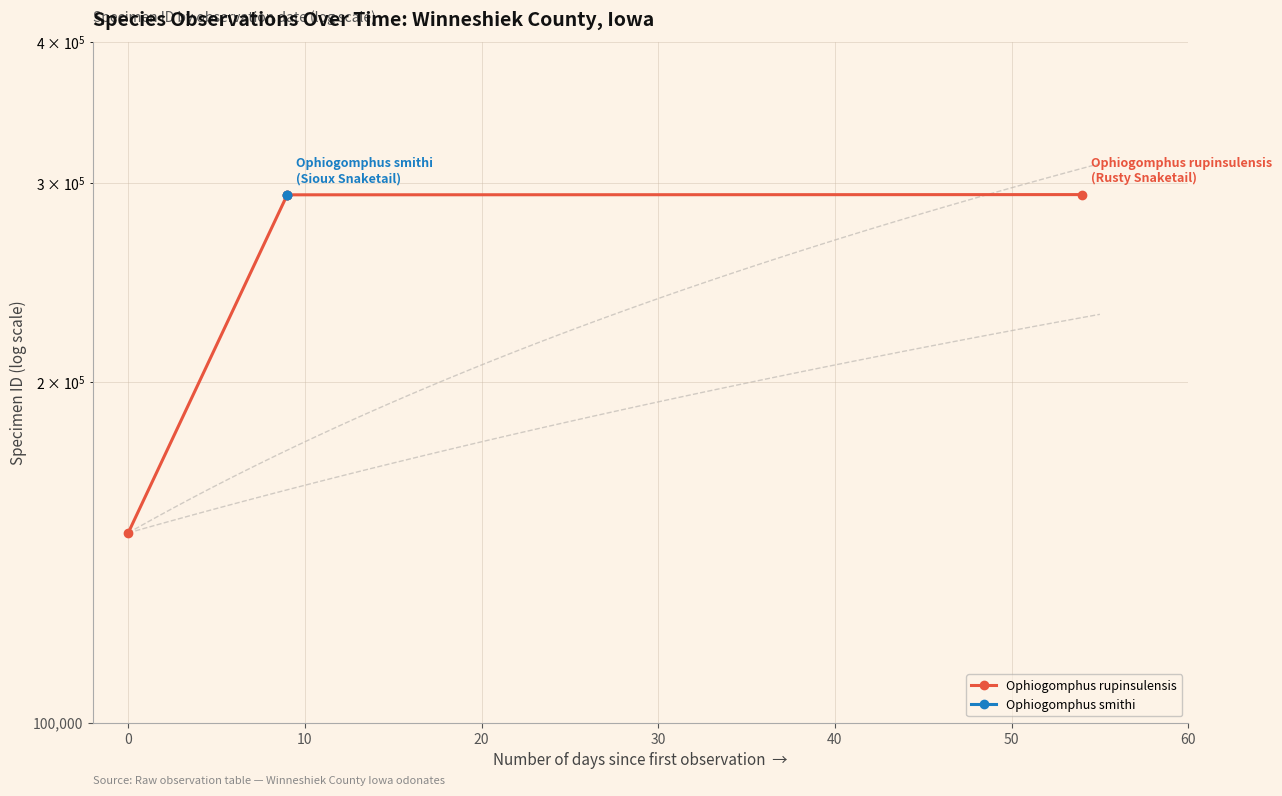

What is the difference between the maximum and minimum values?

145899